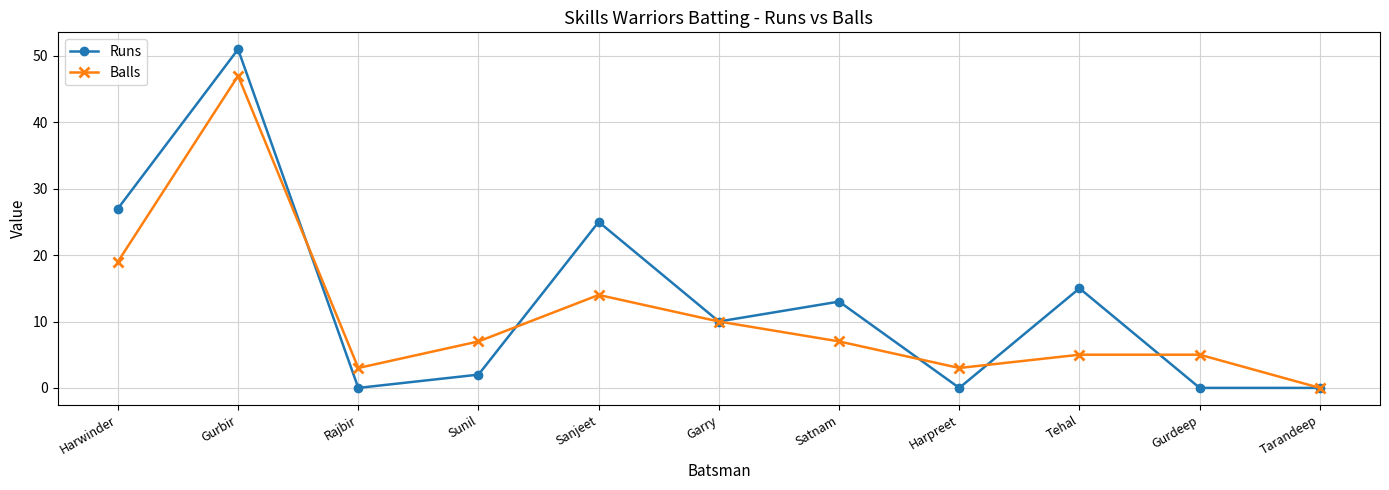

Between Sunil and Tarandeep, which series saw the biggest shift?

Balls